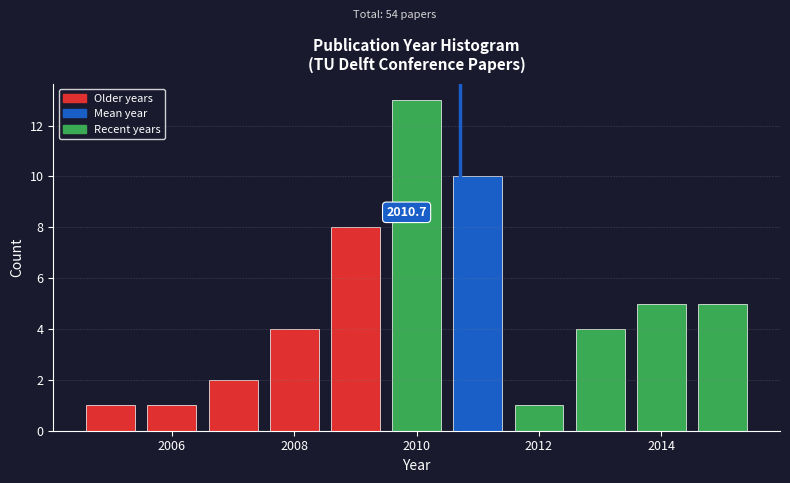

Which range on the x-axis has the tallest bar?

2009.5 to 2010.5